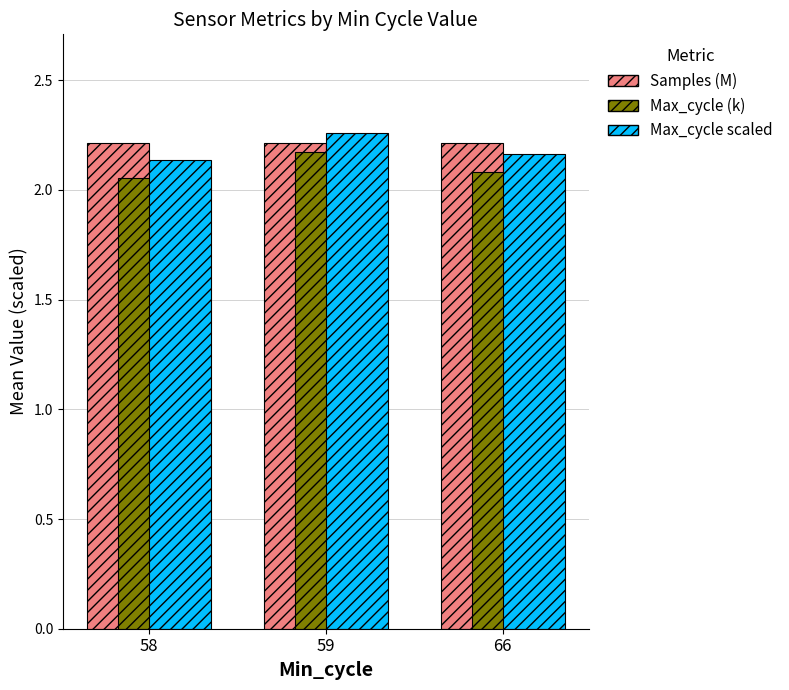

Is it true that Max_cycle (k) equals 2.2 at 59?

True